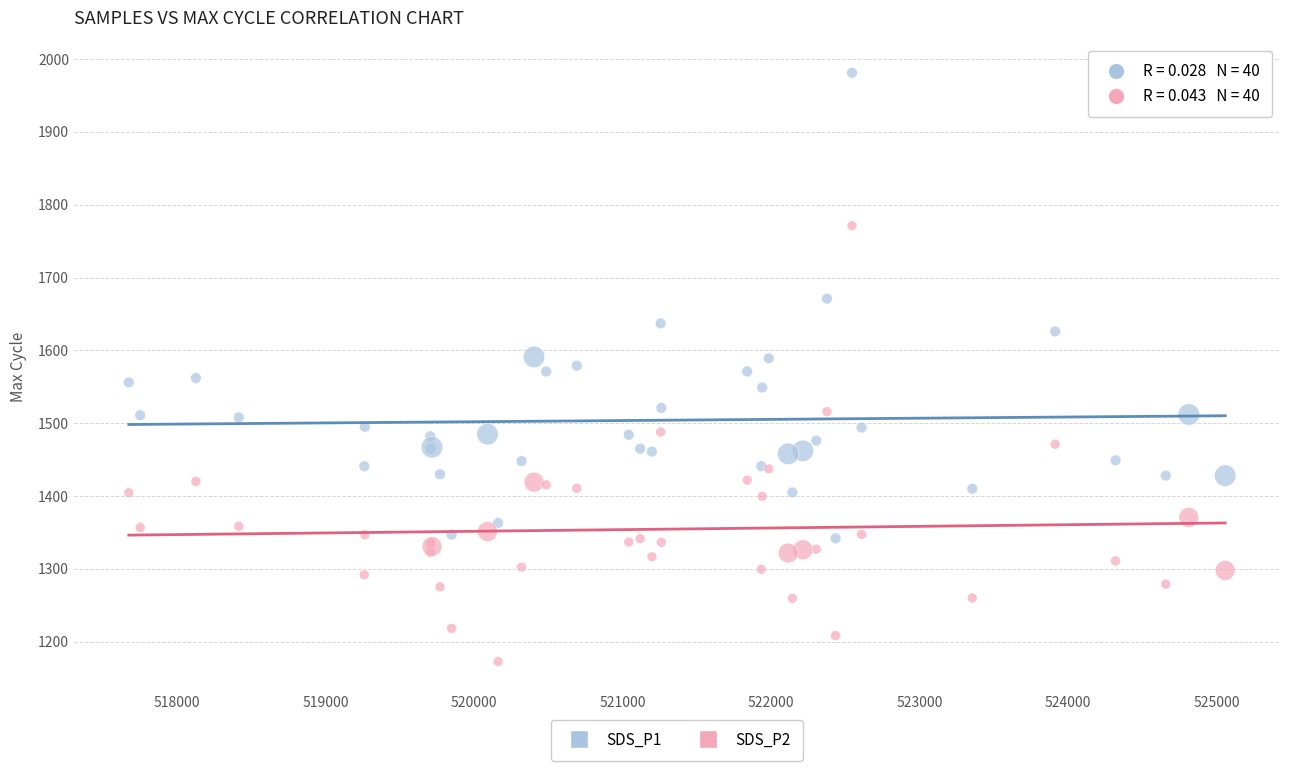

Which series reaches the minimum Y coordinate?

SDS_P2